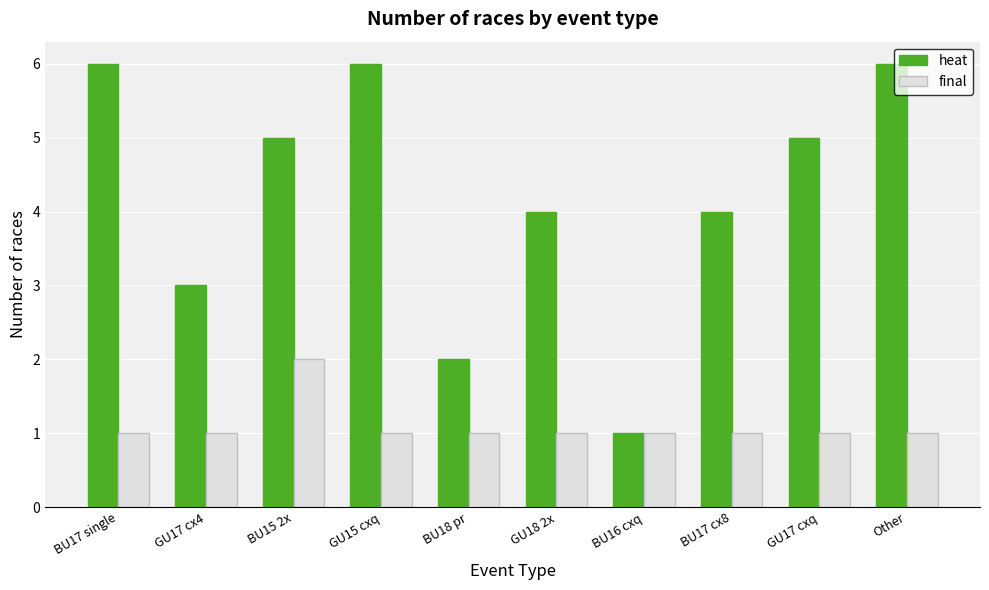

Count the heat values in the range 3 to 6.

8